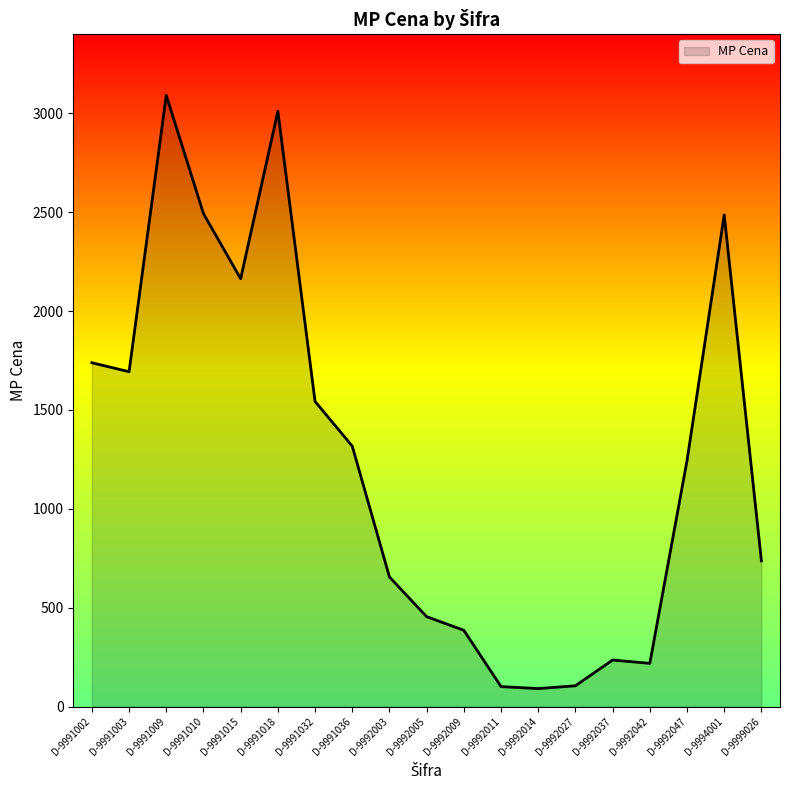

True or false: the data shows 368.9 at D-9992047.

False